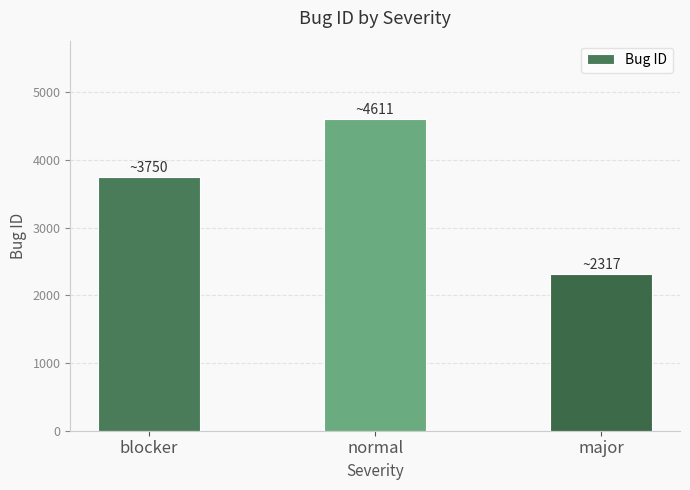

What is the label of the 2nd bar from the left?

normal